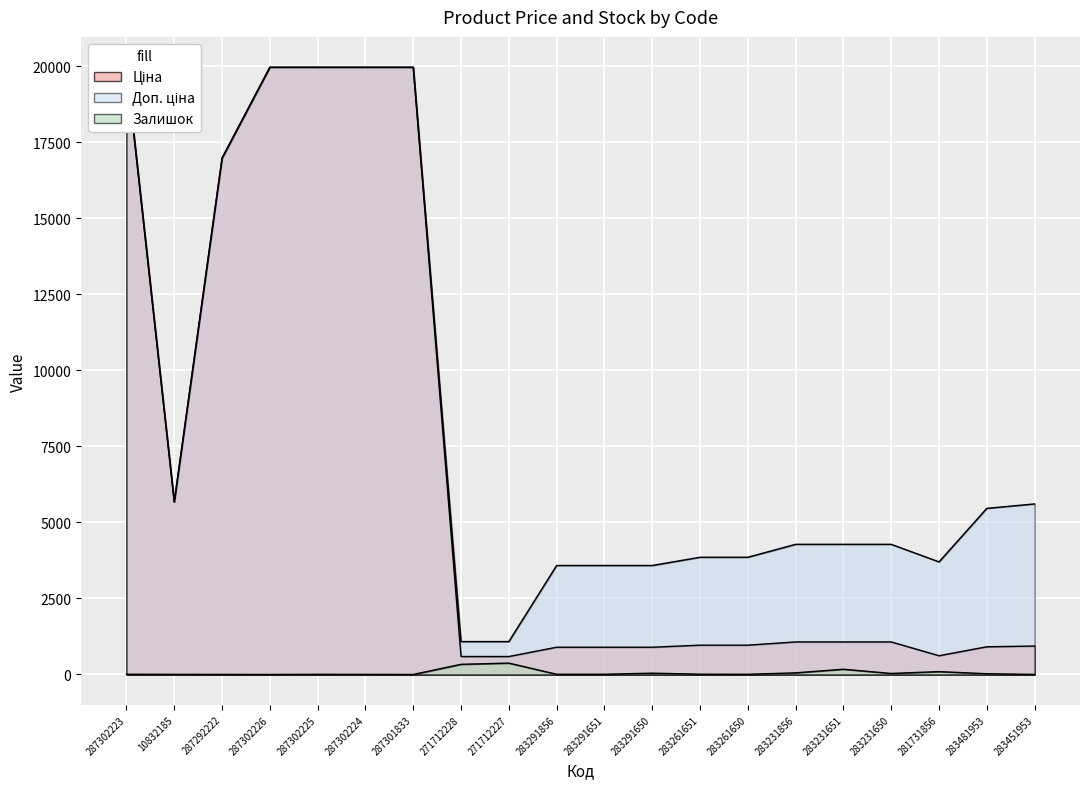

What is the difference between the second highest and minimum values in the Доп. ціна series?

18882.5